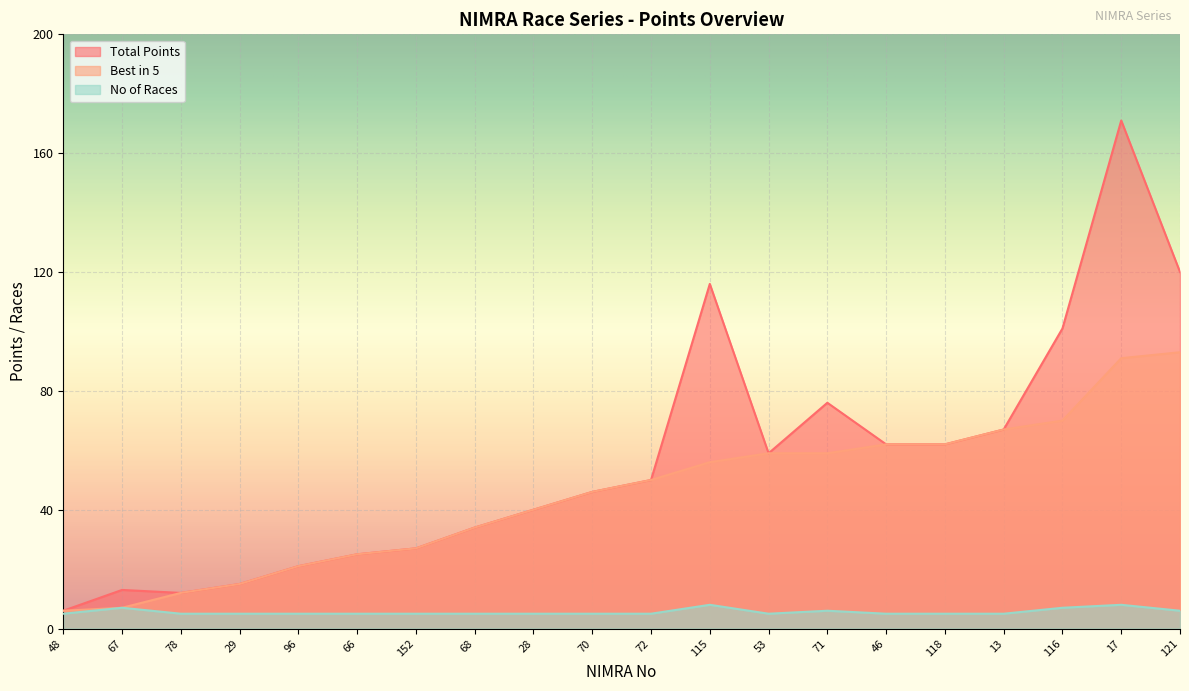

True or false: Total Points and No of Races intersect in this chart.

False